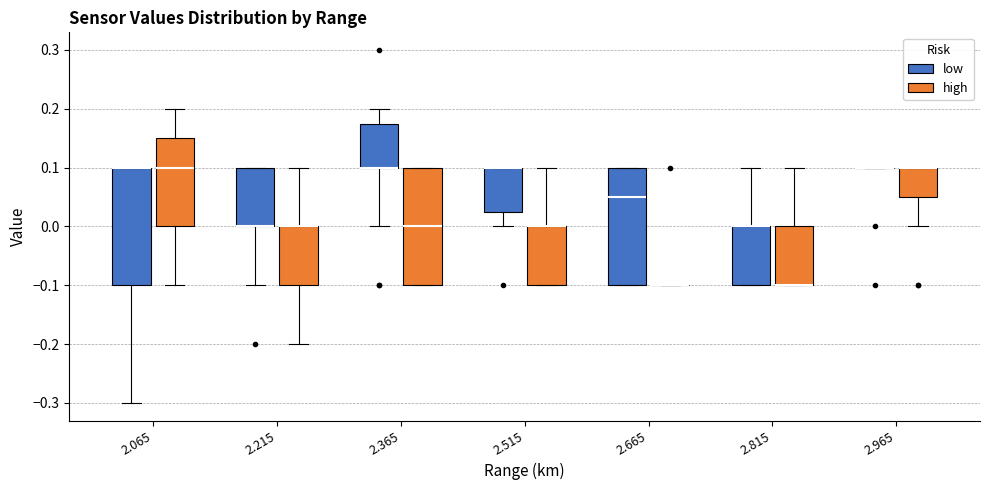

Where is the upper edge of the box for 2.365 (high) on the y-axis? The values are not printed on the chart, so give them approximately, as read against the axis.

0.10